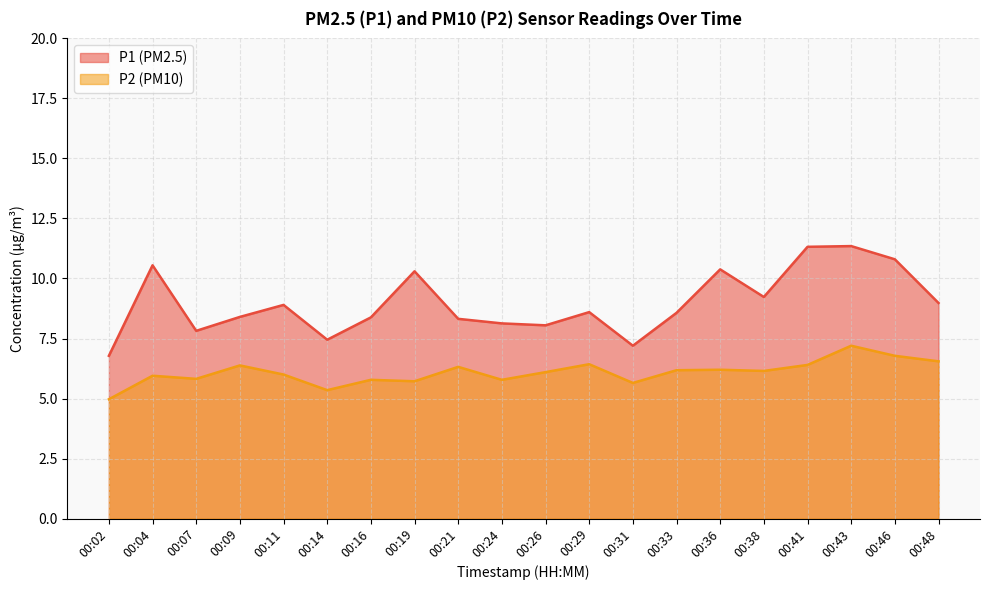

True or false: P1 and P2 cross at least once.

False